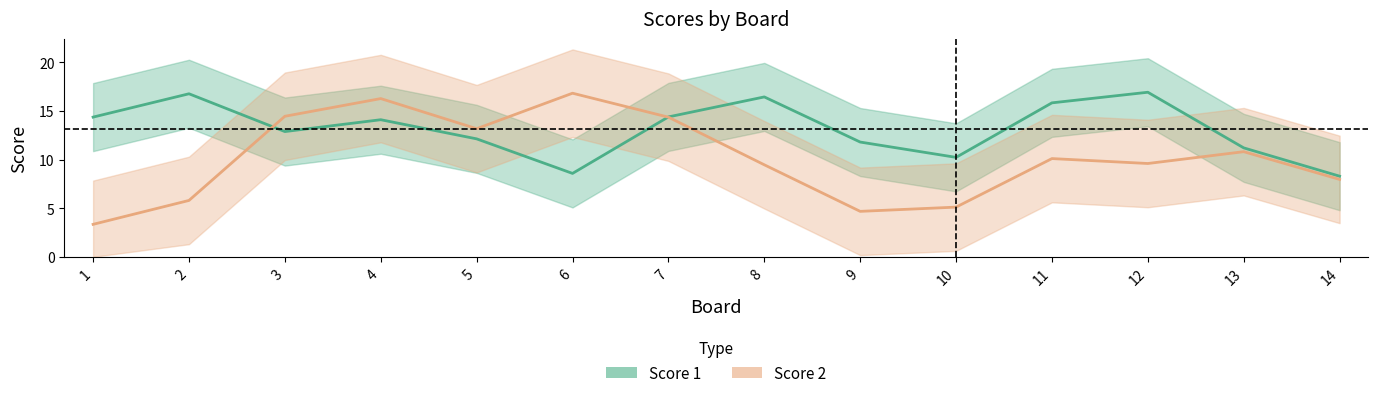

Where is the first local minimum for Score 1 line?

3